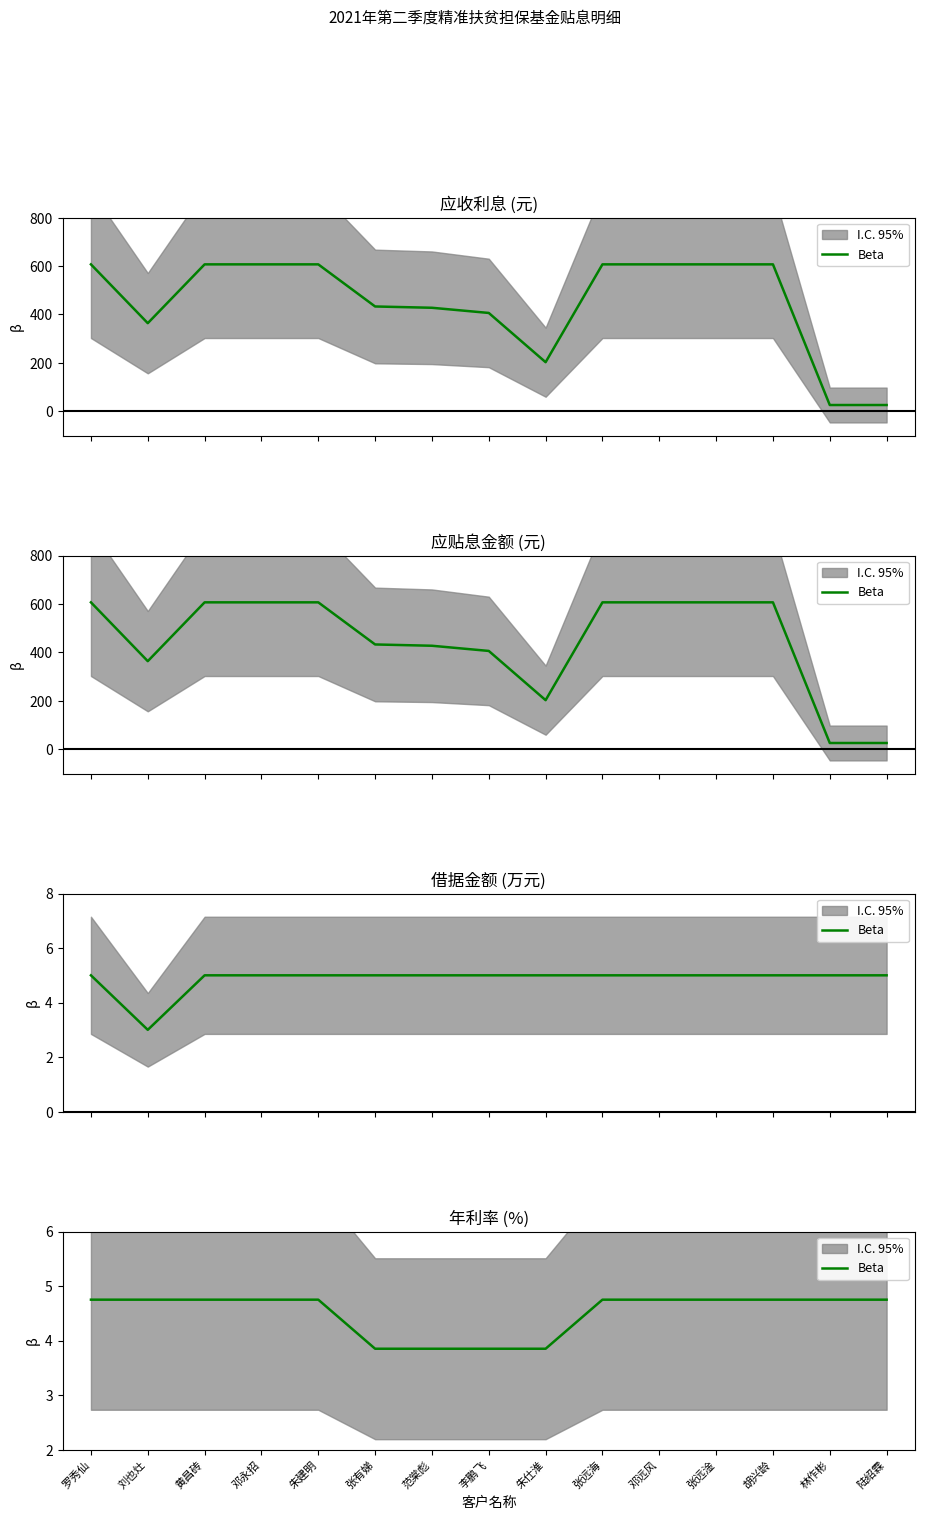

What is the smallest value displayed?

3.9